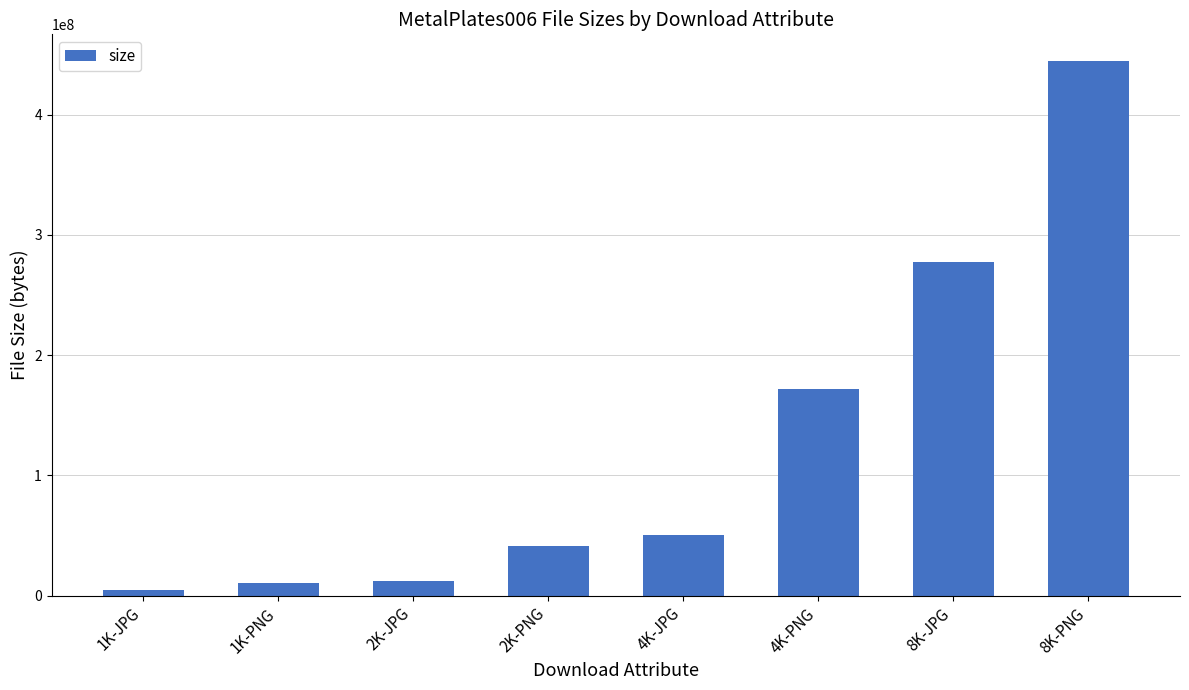

Which has a higher value, 2K-JPG or 2K-PNG?

2K-PNG